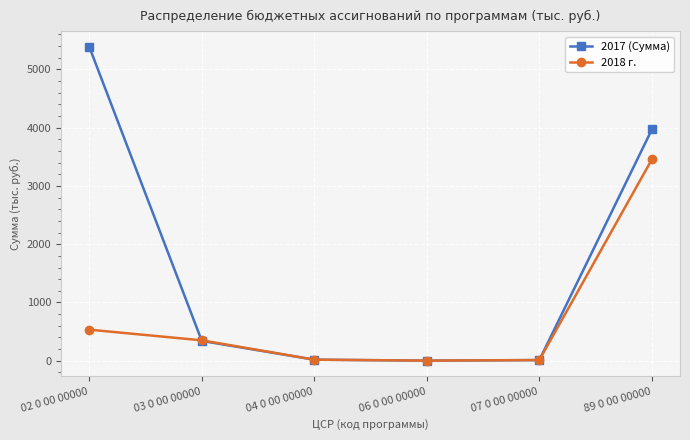

Does the chart display data point markers on the line(s)?

Yes